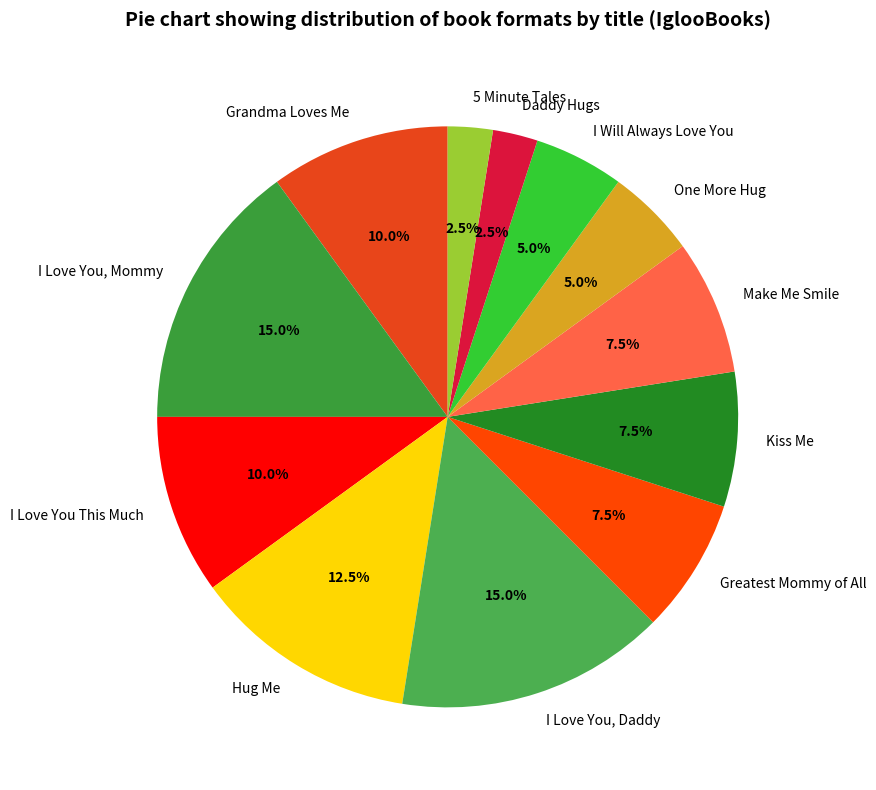

Which has a higher value, Daddy Hugs or Greatest Mommy of All?

Greatest Mommy of All